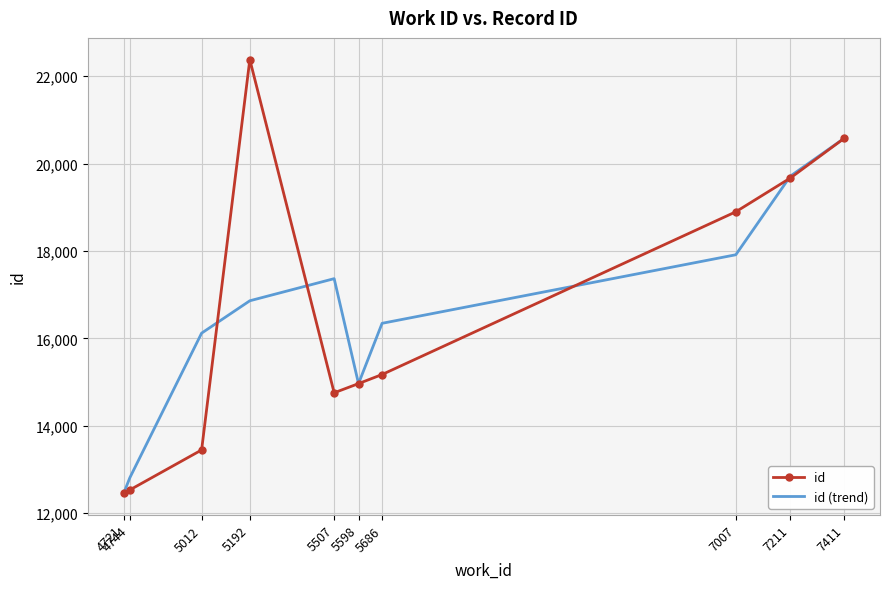

At which label does id (trend) reach its peak?

7411